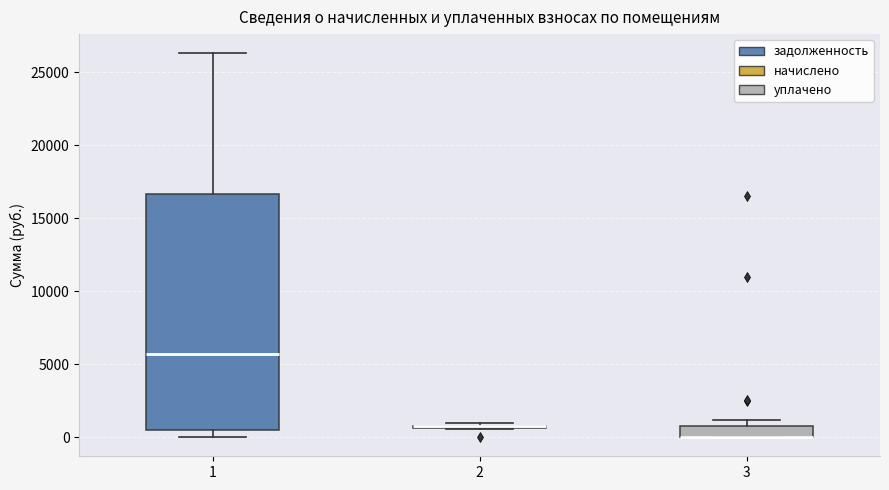

Which box is the tallest, from its lower edge to its upper edge?

1